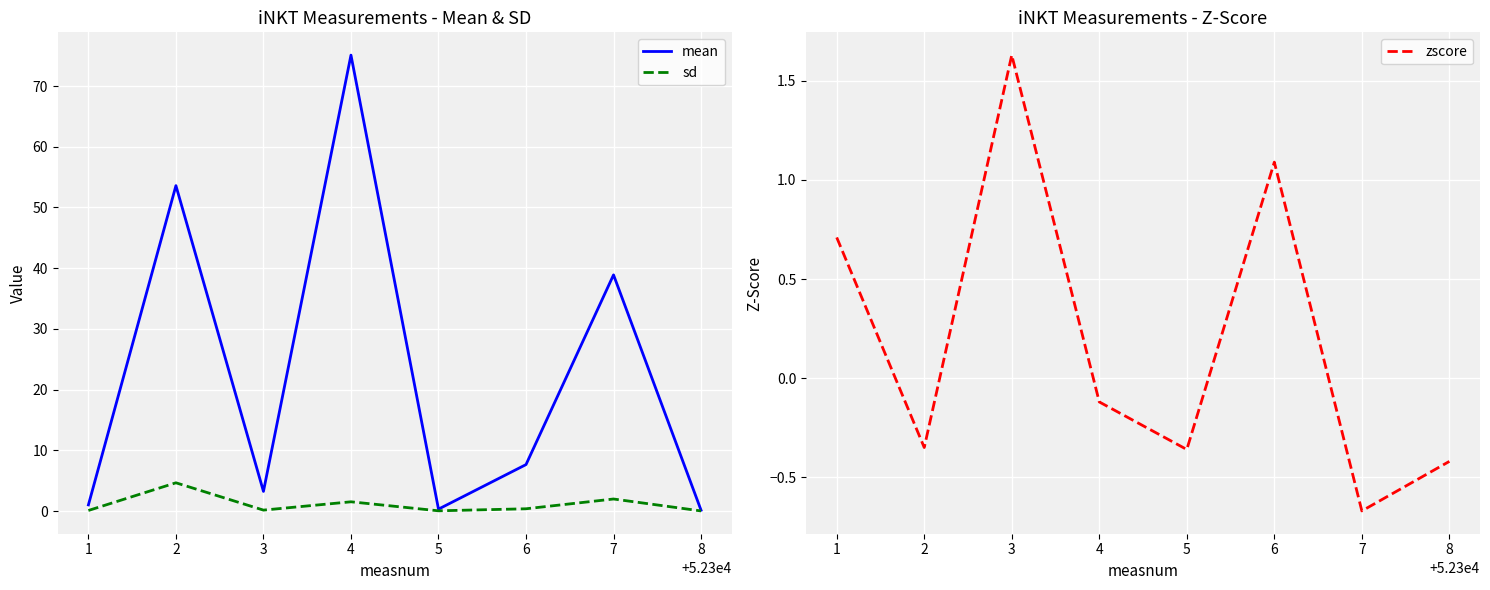

Reading left to right, extract all data points from this chart.

mean: 1=1.0	2=53.6	3=3.2	4=75.1	5=0.3	6=7.7	7=38.9	8=0.1
sd: 1=0.1	2=4.7	3=0.1	4=1.5	5=0.0	6=0.4	7=2.0	8=0.0
zscore: 1=0.7	2=-0.3	3=1.6	4=-0.1	5=-0.4	6=1.1	7=-0.7	8=-0.4